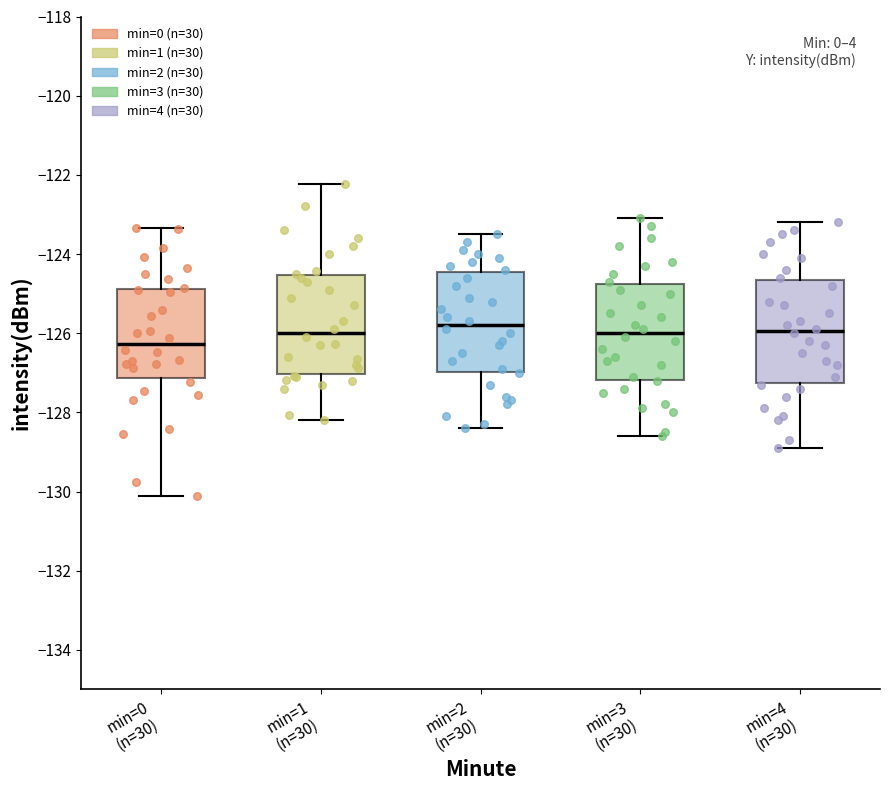

Reading left to right, read every box against the y-axis: the position of its median line, the range the box covers, and the ends of its whiskers. The values are not printed on the chart, so give them approximately, as read against the axis.

min=0 (n=30): median -126.2, box -127.2 to -124.8, whiskers -130.2 to -123.4
min=1 (n=30): median -126.0, box -127.0 to -124.6, whiskers -128.2 to -122.2
min=2 (n=30): median -125.8, box -127.0 to -124.4, whiskers -128.4 to -123.4
min=3 (n=30): median -126.0, box -127.2 to -124.8, whiskers -128.6 to -123.0
min=4 (n=30): median -126.0, box -127.2 to -124.6, whiskers -128.8 to -123.2